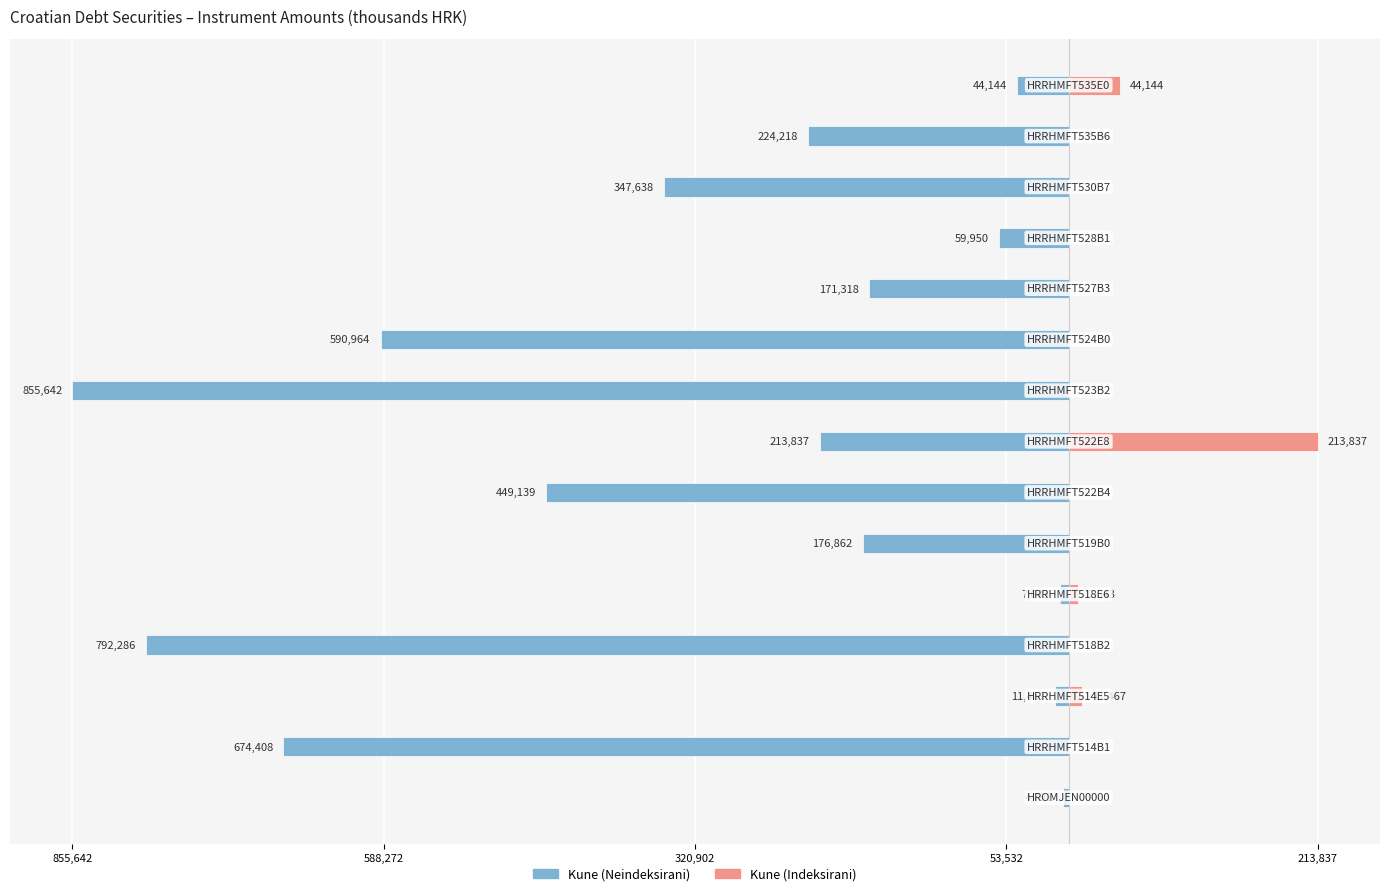

What is the value of the Kune (Neindeksirani) bar at the 12th from the left?

-59950